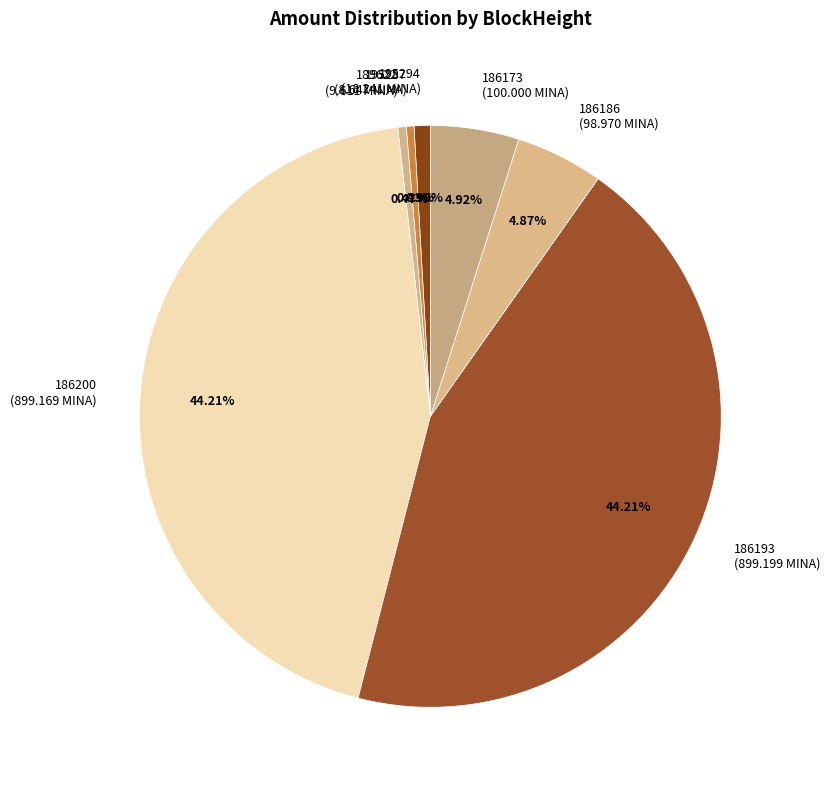

Between 186173 and 186200, which is larger?

186200